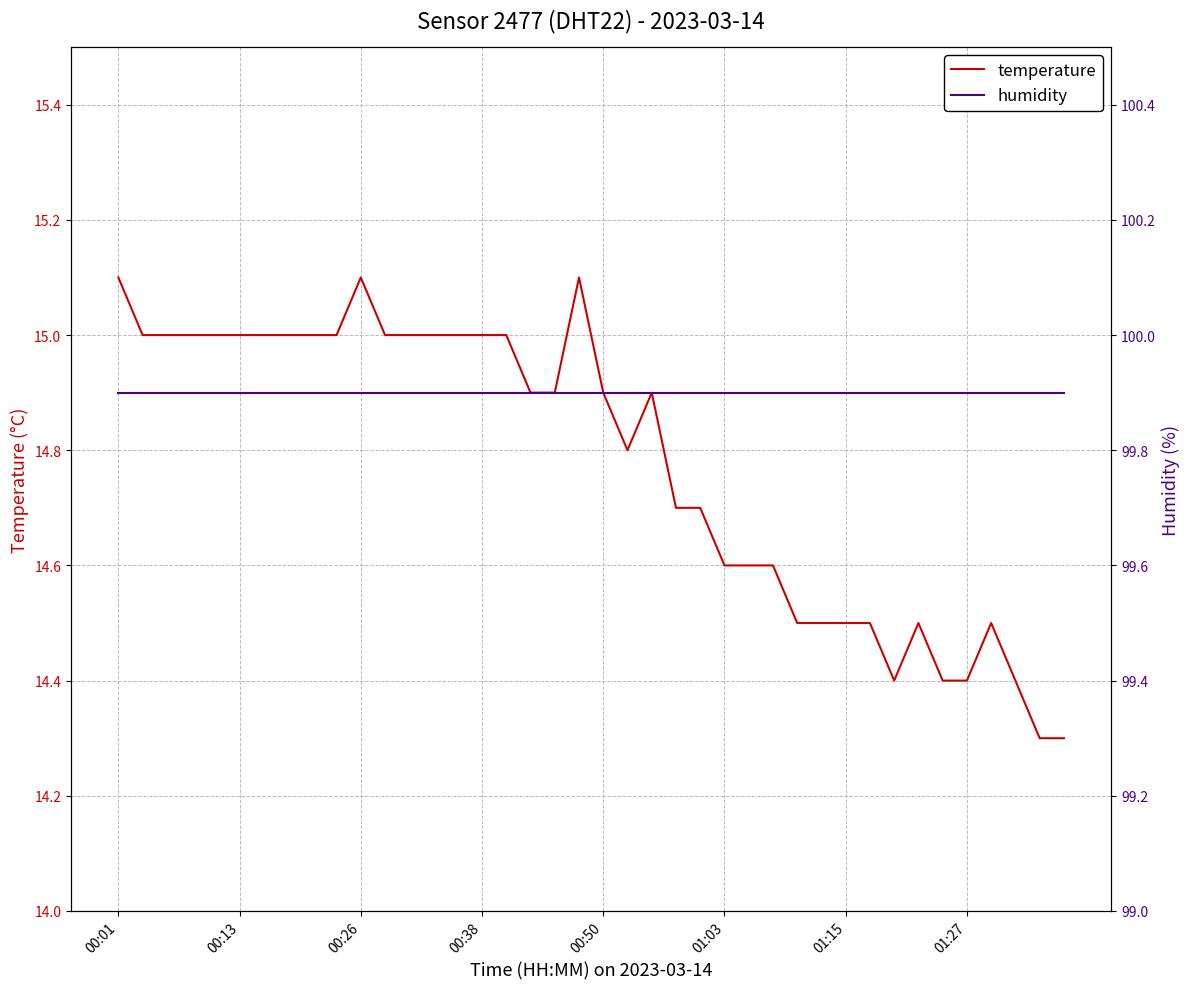

Where is humidity nearest to the value 99?

00:01